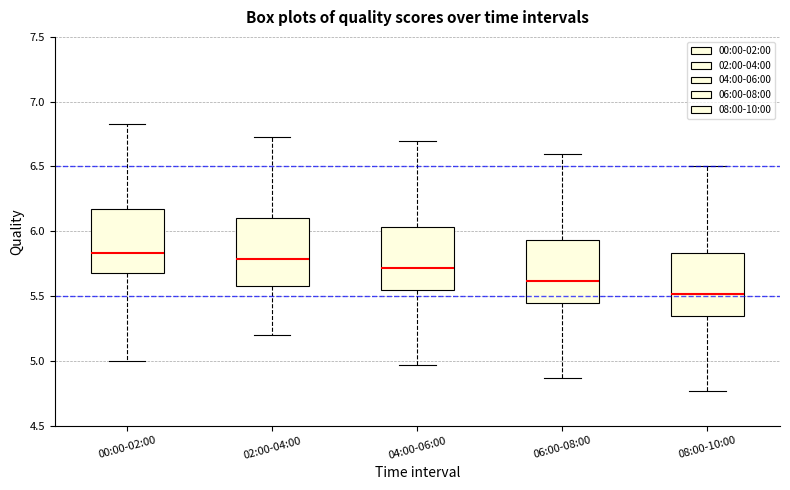

Which box's median line is the lowest?

08:00-10:00